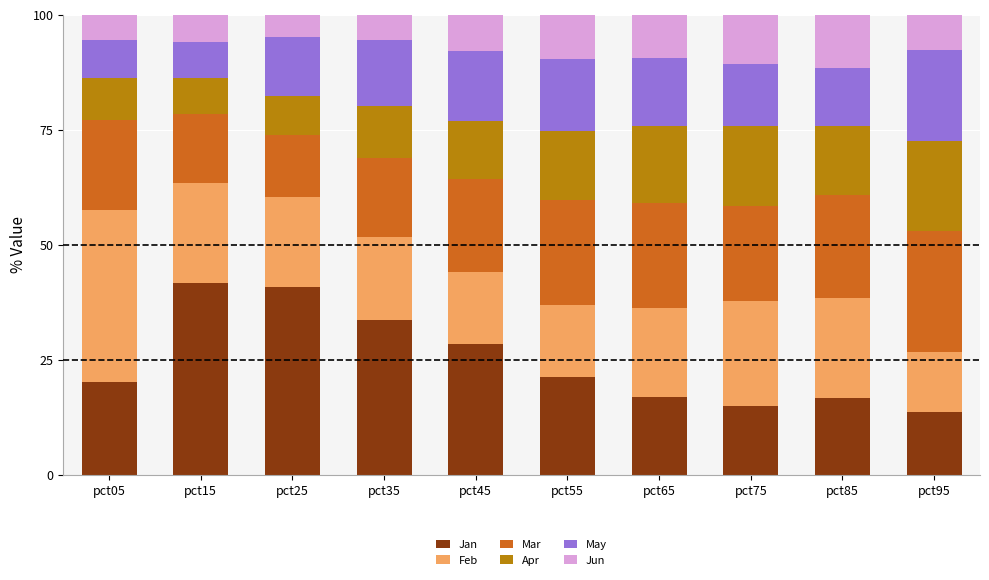

What is the highest value of the Jan series?

41.7